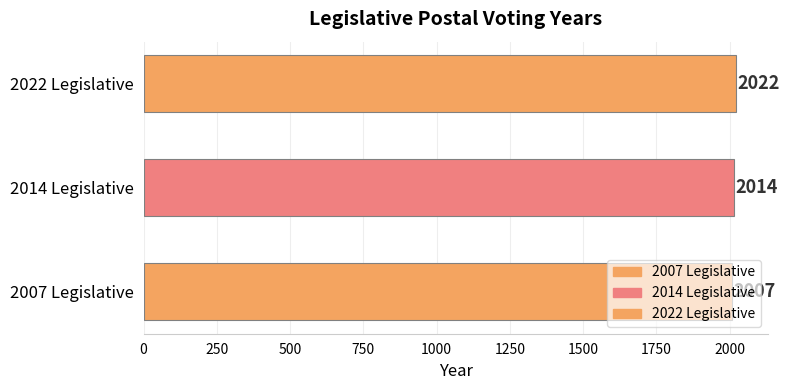

What is the difference between the values at 2007 Legislative and 2022 Legislative?

15